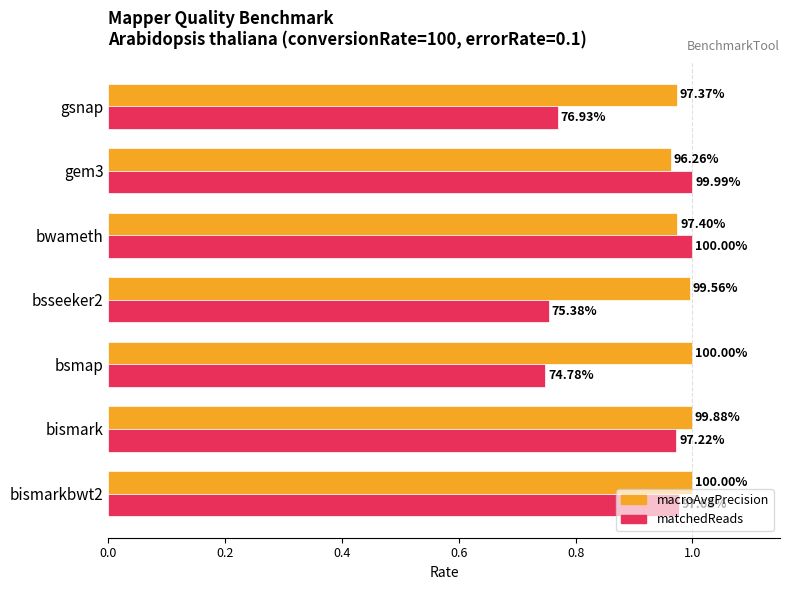

What are all the series names shown in the legend?

macroAvgPrecision, matchedReads